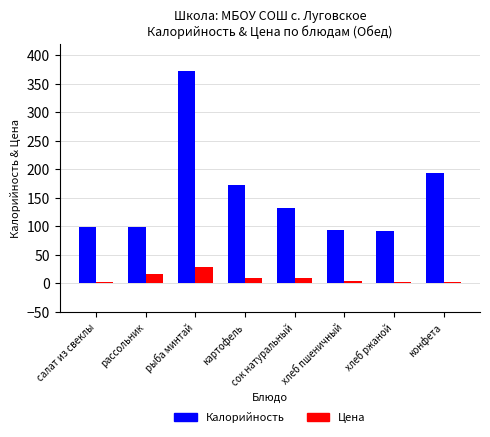

What is the sum of the Цена values at хлеб пшеничный and рассольник?

20.3